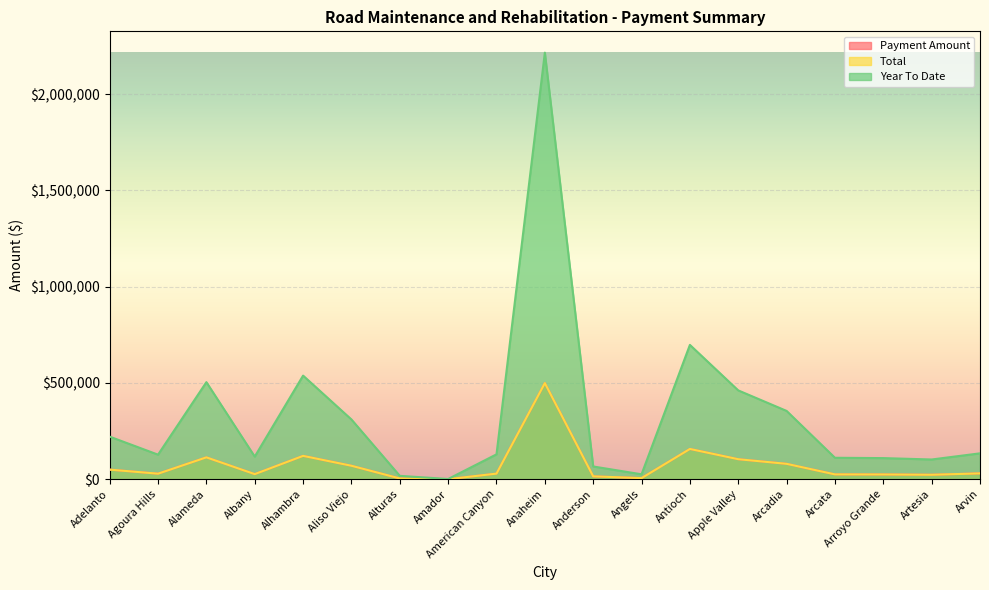

How many data points in Payment Amount are above 29110?

10